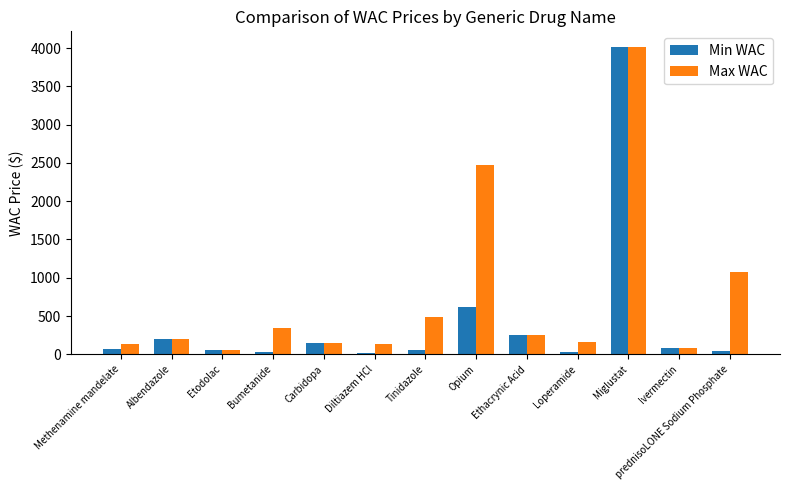

At which label does Min WAC reach its peak?

Miglustat